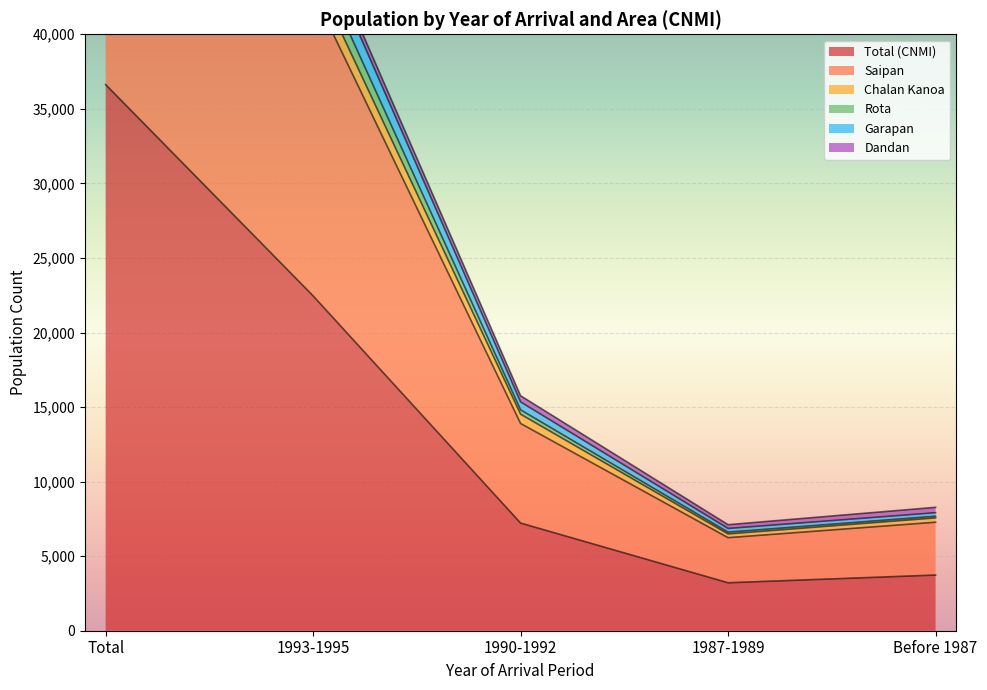

At which category is the sum across all series the highest?

Total